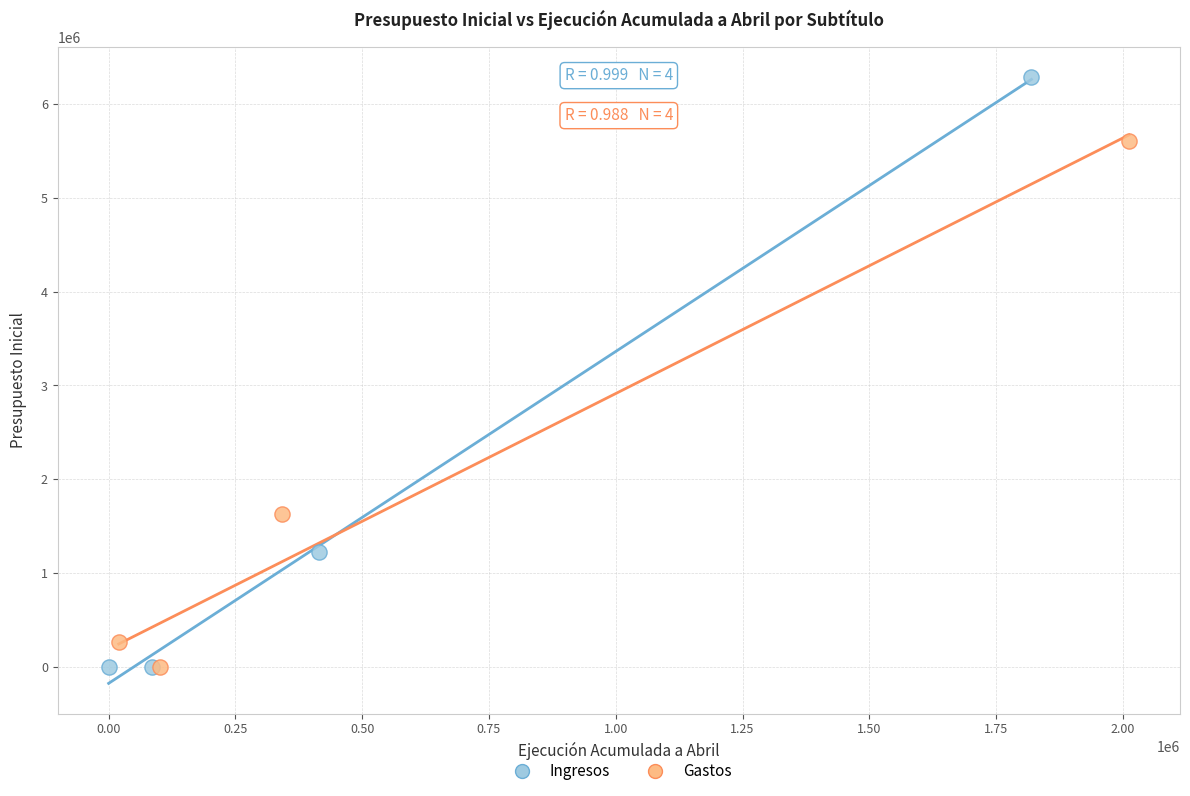

What are all the series names shown in the legend?

Ingresos, Gastos